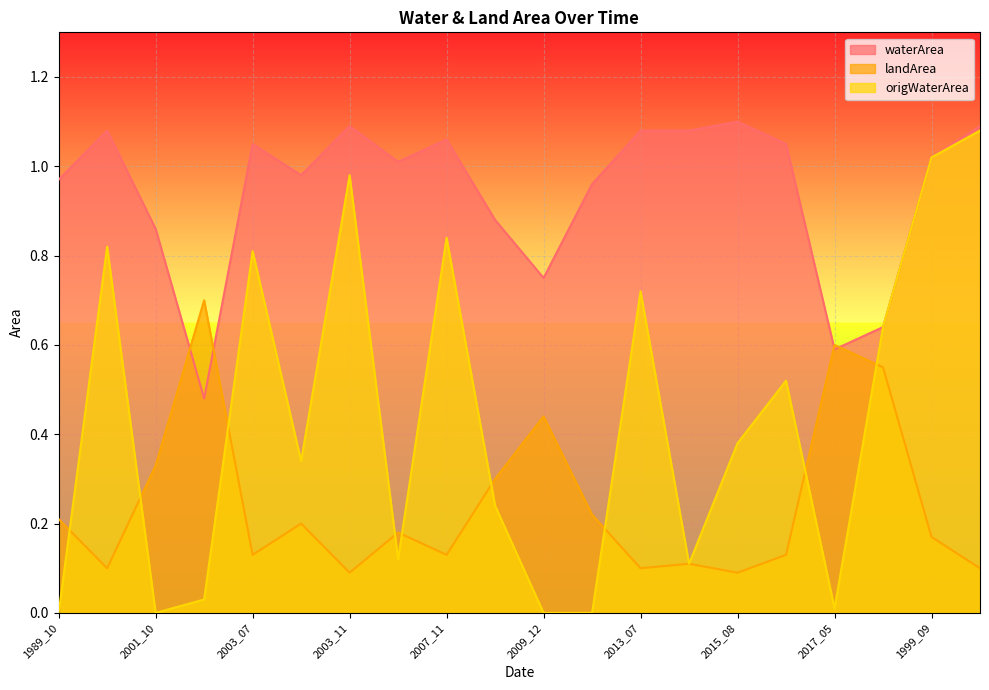

Where do landArea and origWaterArea first cross each other?

1989_10 and 1999_12